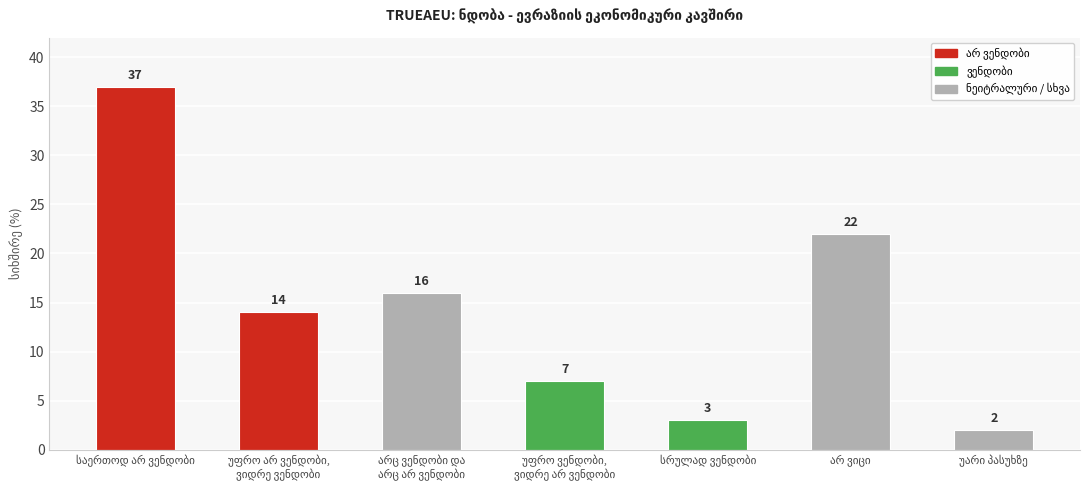

What is the average value?

14